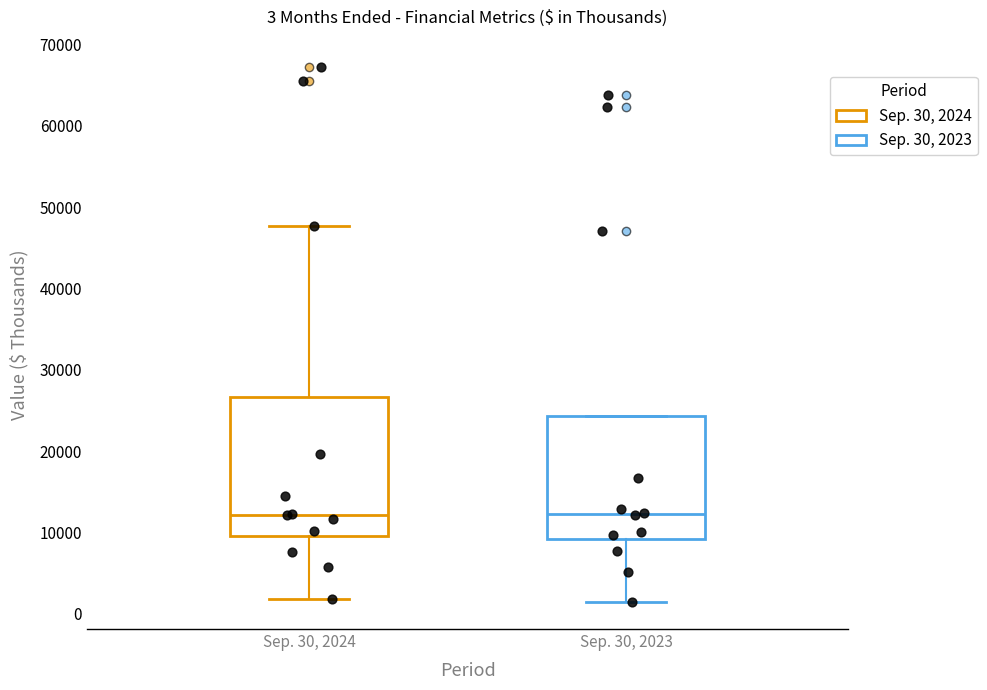

Which box is the tallest, from its lower edge to its upper edge?

Sep. 30, 2024